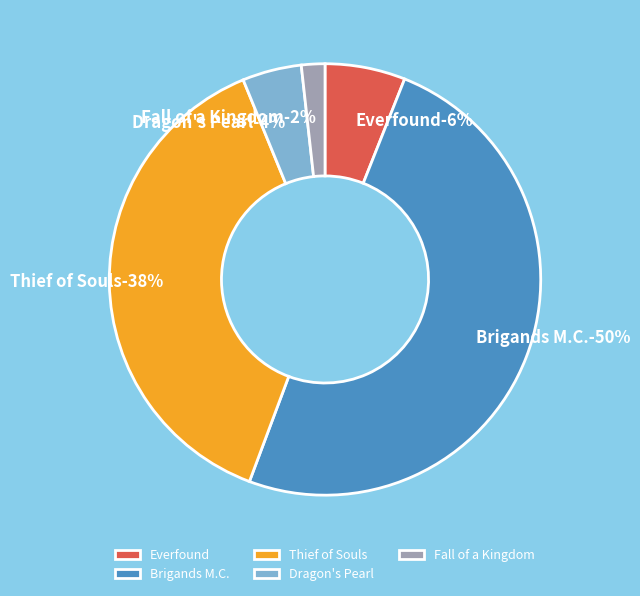

Is the sum of Everfound and Fall of a Kingdom greater than half?

No